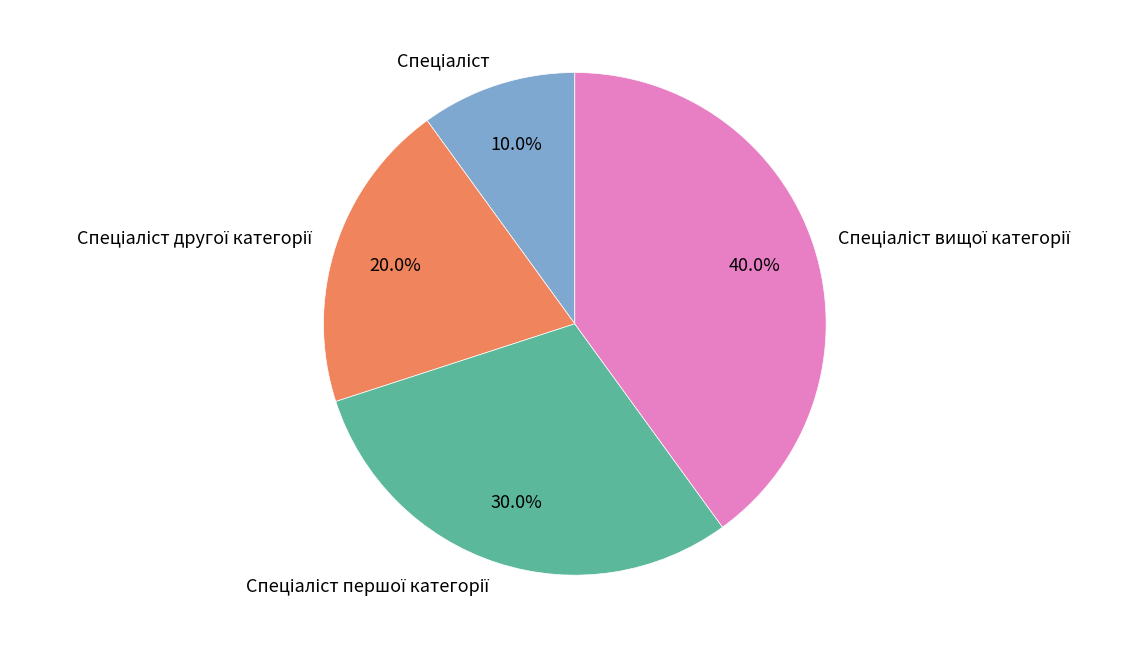

Does any single category account for the majority?

No